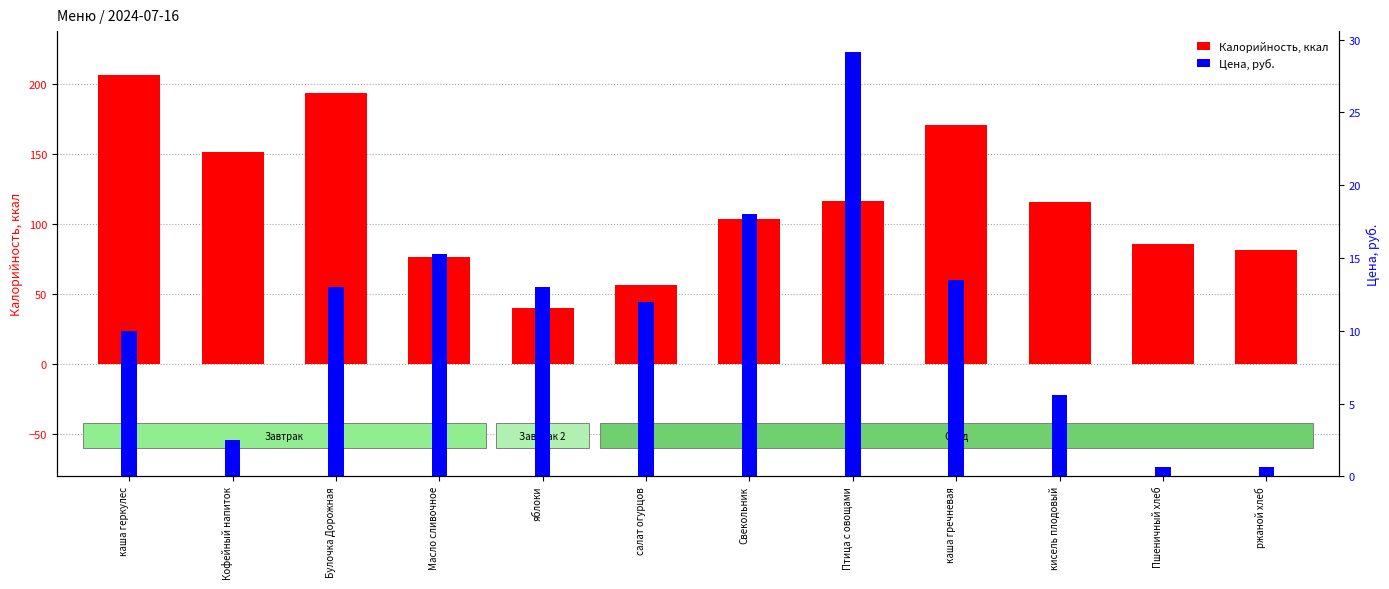

The value of Калорийность at Булочка Дорожная is 106.8. True or false?

False